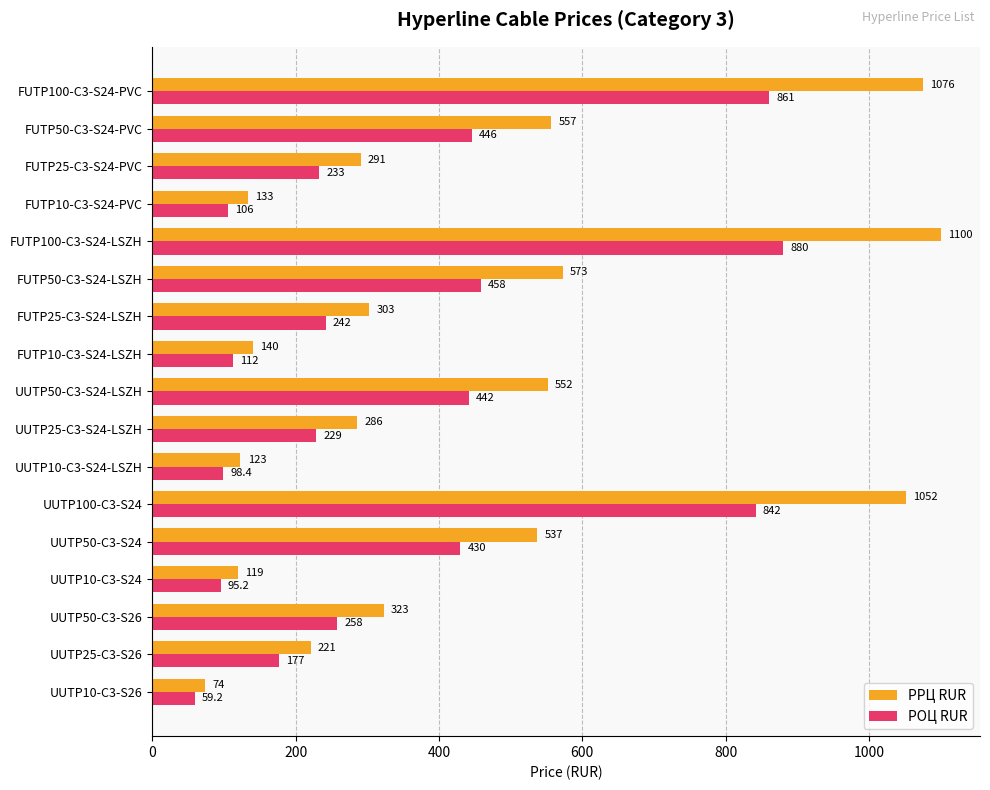

What is the average value of the РРЦ RUR series?

438.8